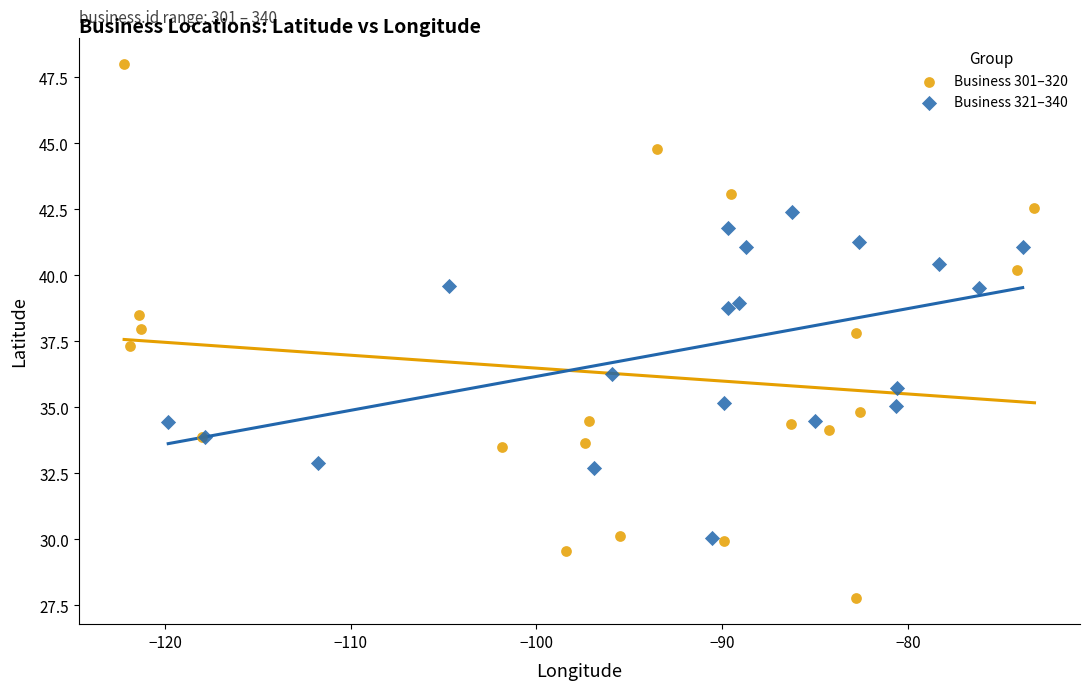

Which series reaches the maximum Y coordinate?

Business 301–320